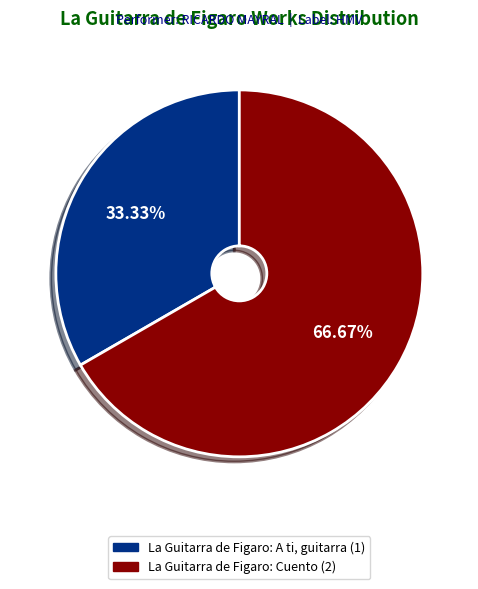

Is La Guitarra de Figaro: Cuento the majority of the pie?

Yes